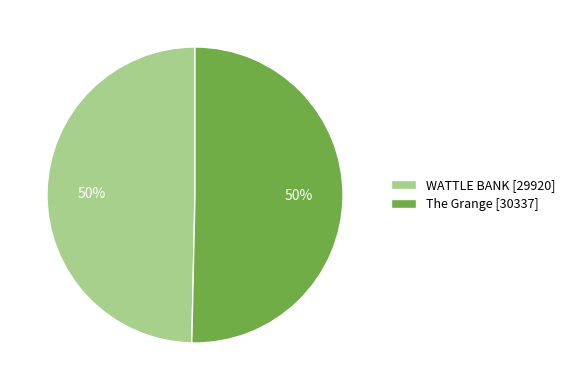

What is the ratio of the value at WATTLE BANK to the value at The Grange?

1.0